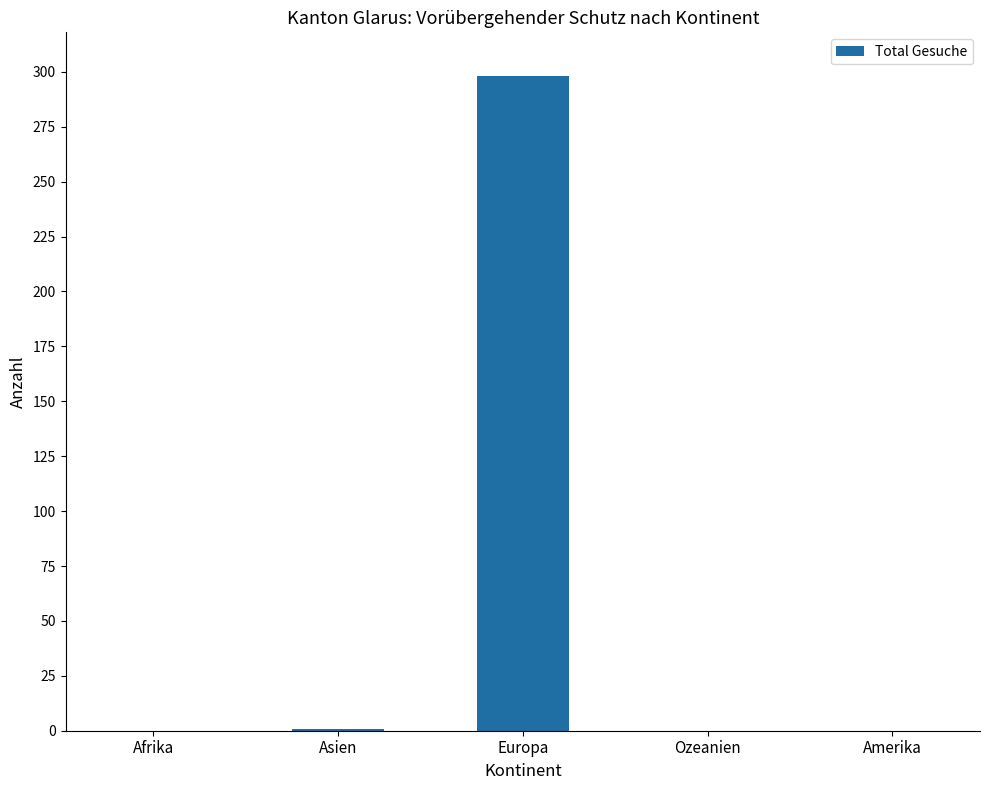

What is the maximum value shown in the chart?

298